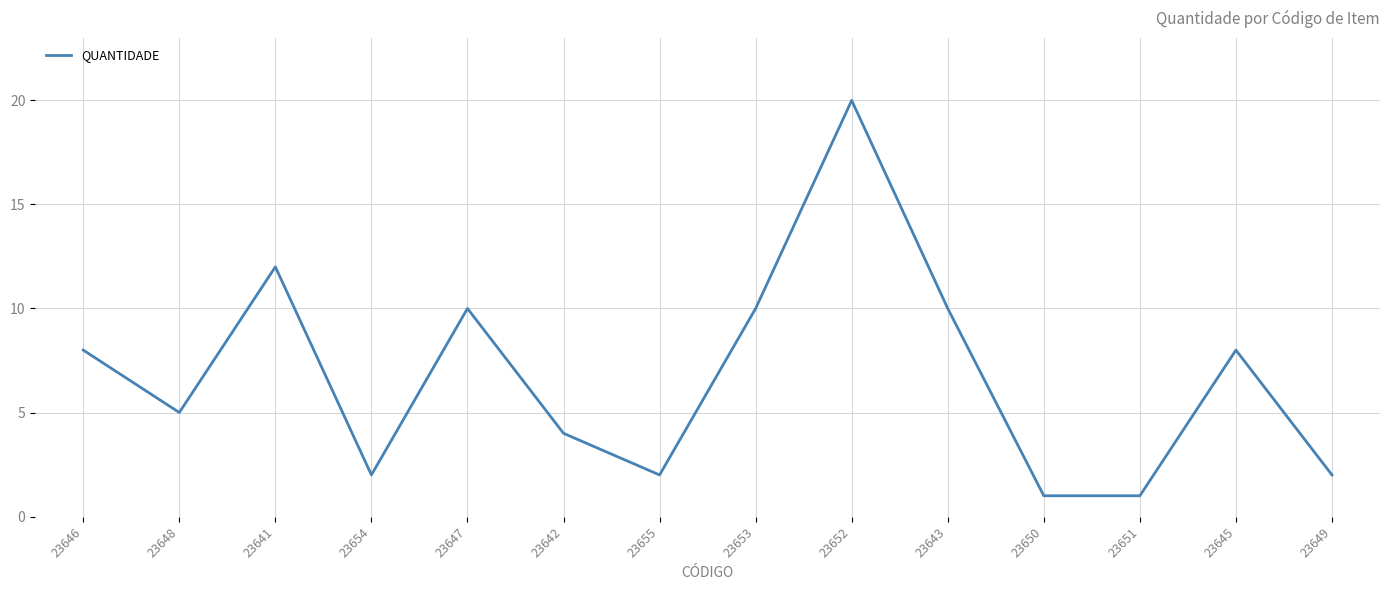

What is the difference between the second highest and second lowest values?

11